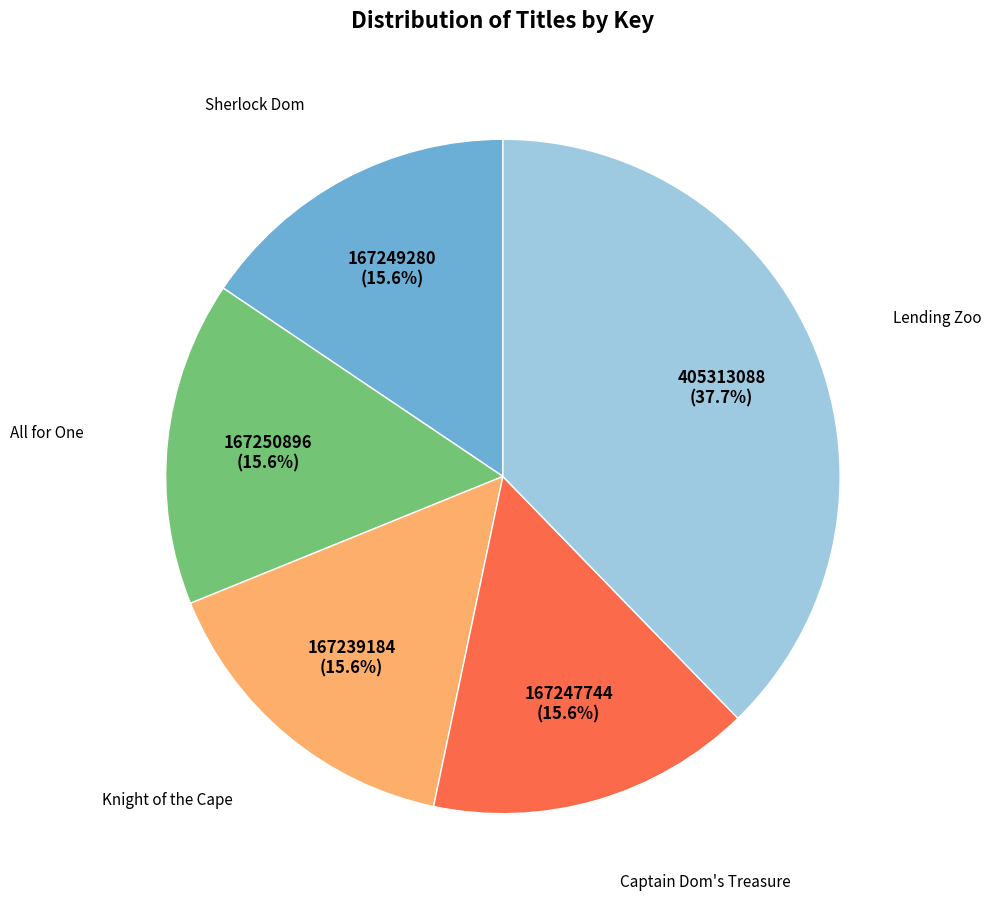

Does any single category account for the majority?

No